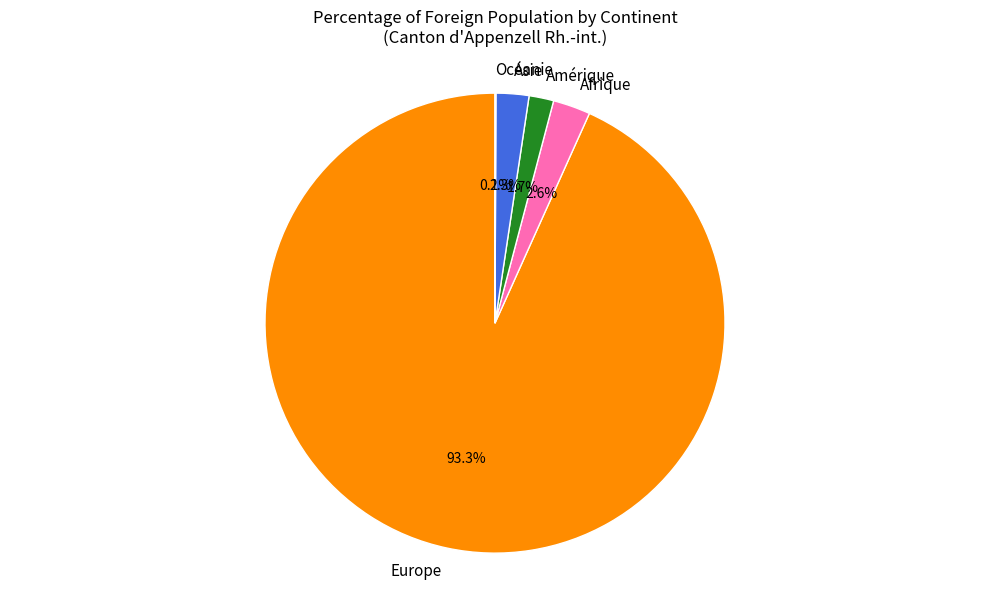

Which slice is the largest?

Europe